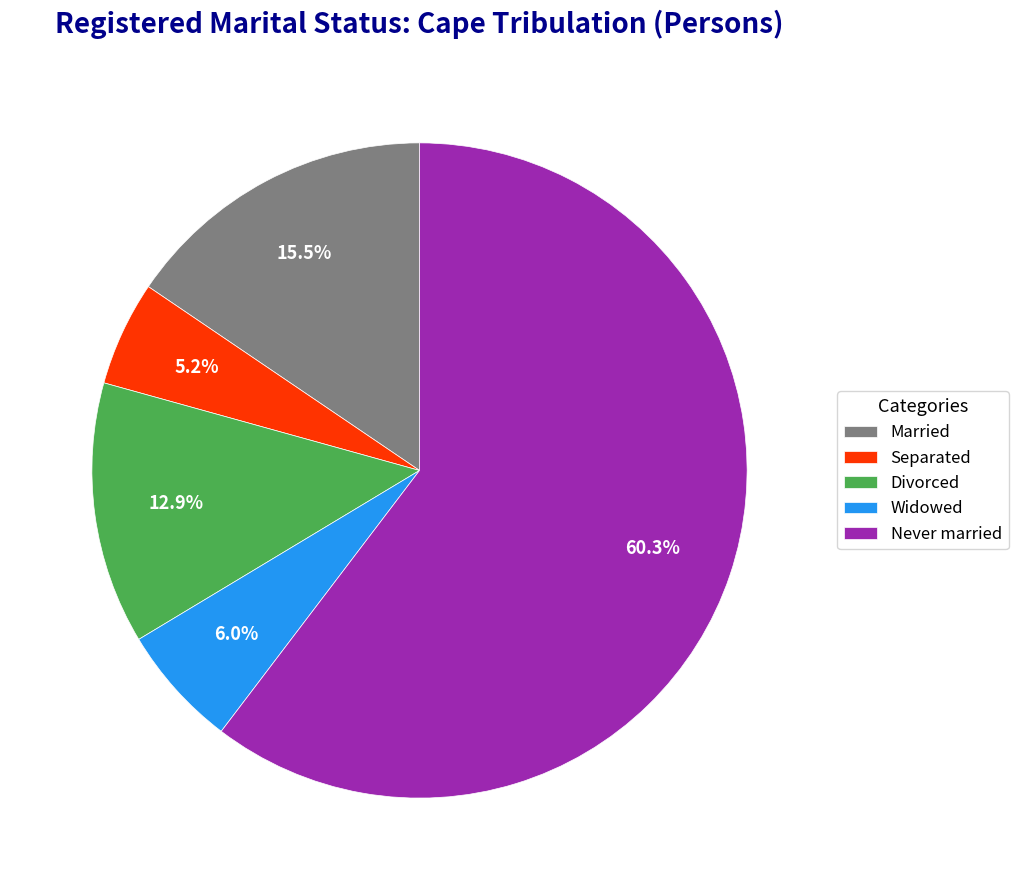

Count the number of slices in the pie.

5